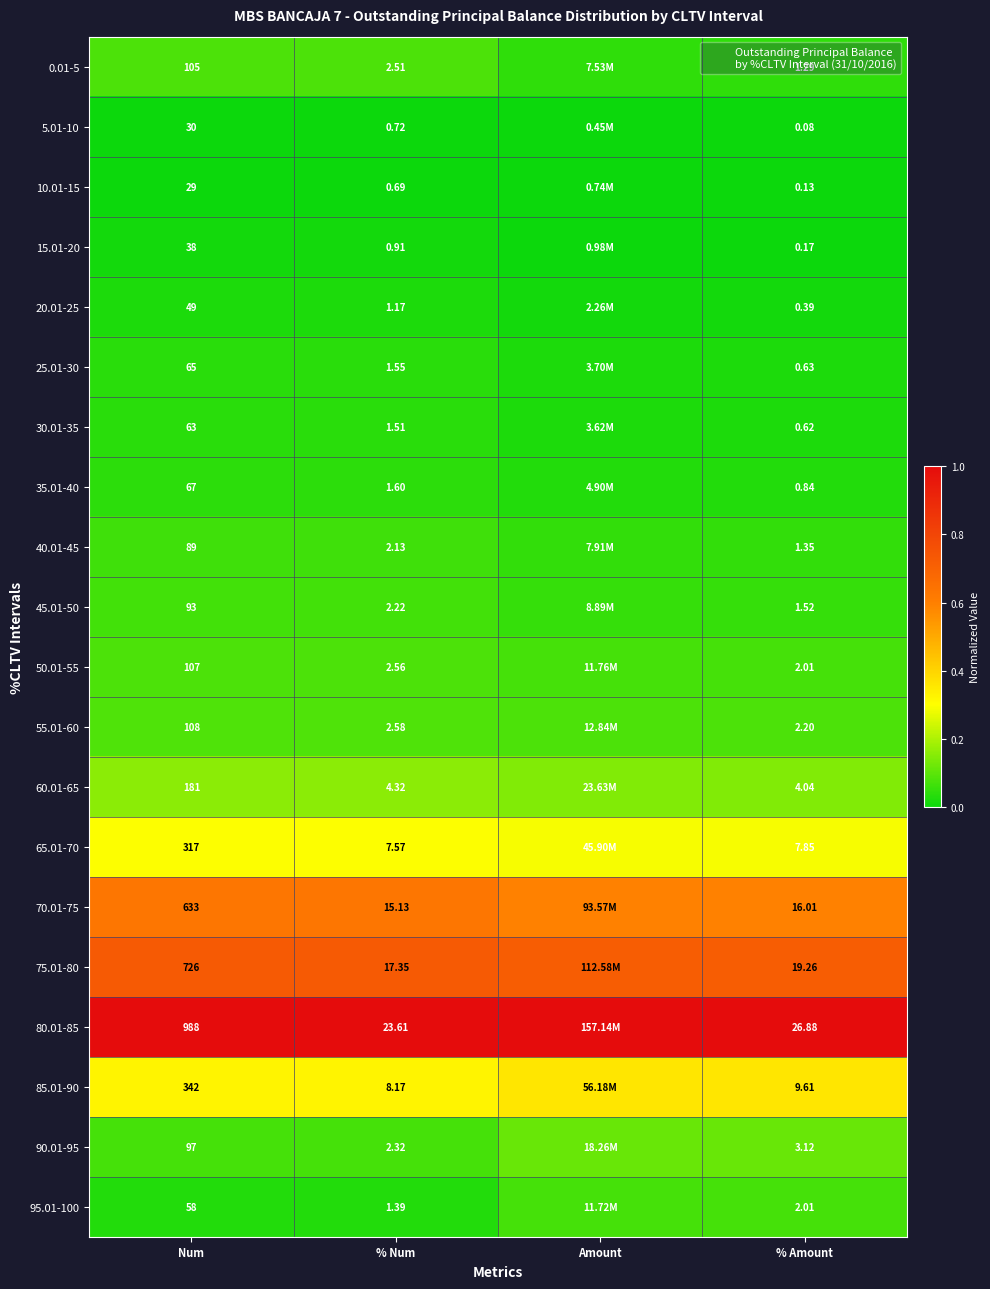

How many categories are shown in the chart?

4